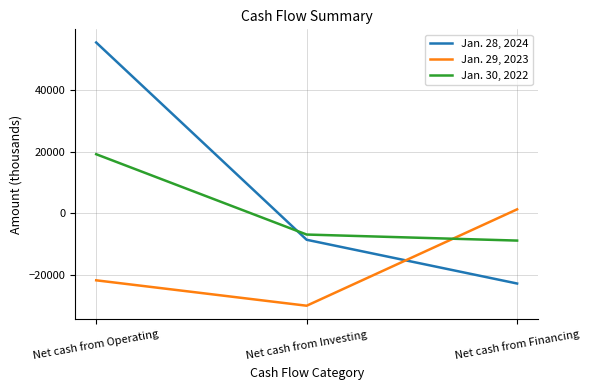

What is the sum of the Jan. 28, 2024 values at Net cash from Operating and Net cash from Investing?

46913